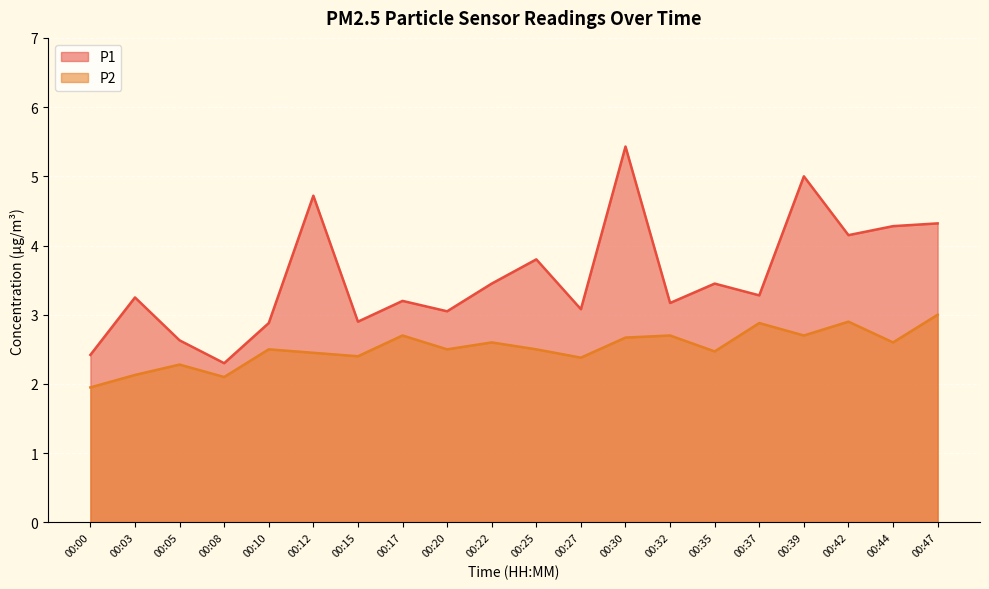

At how many categories does at least one series exceed 4?

6